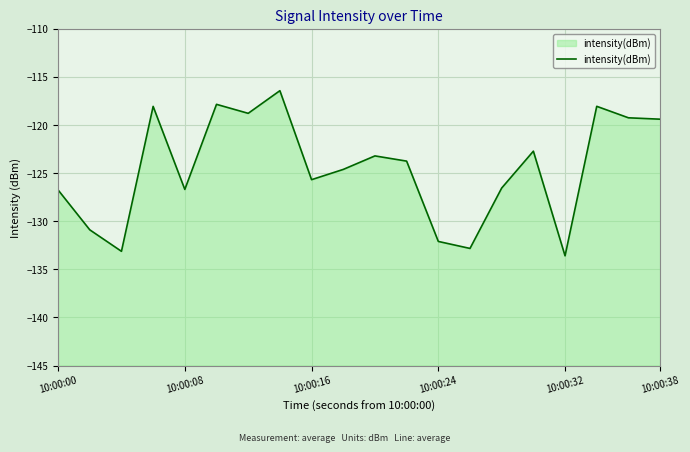

What value does the data have at 10:00:08?

-126.7